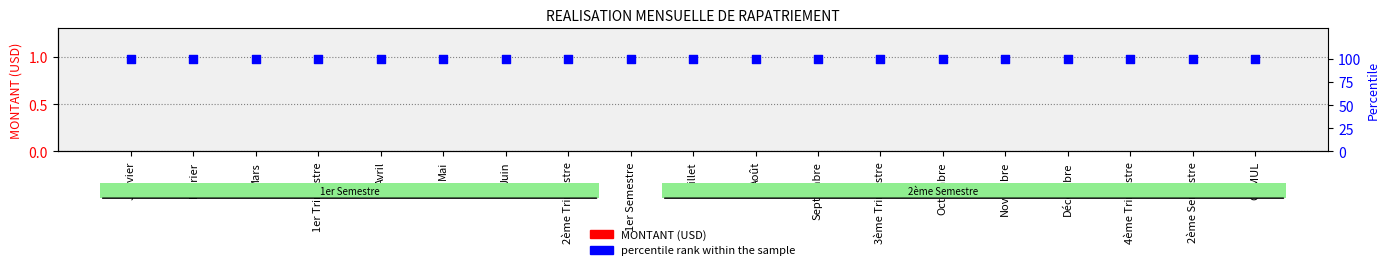

Which series reaches the maximum Y coordinate?

percentile rank within the sample